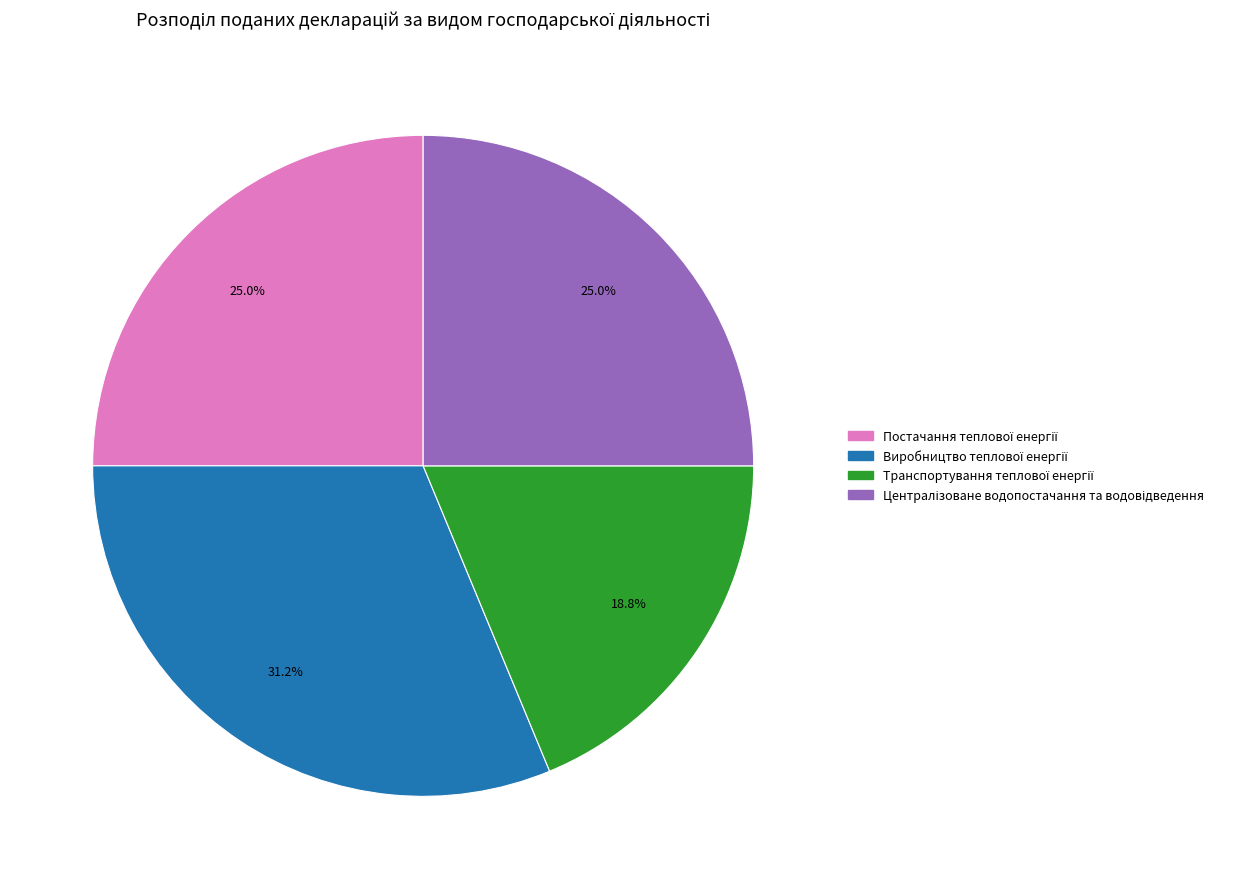

Is there any slice that represents more than half of the pie?

No